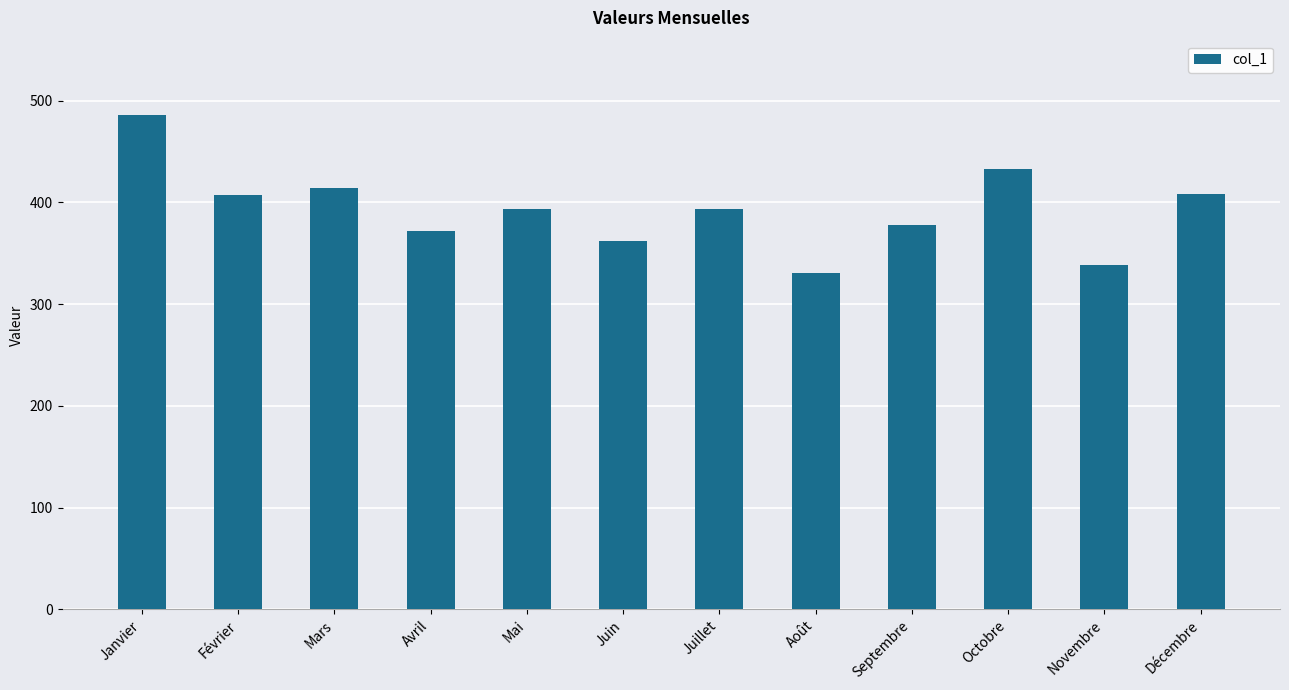

The value at Mars is 414. True or false?

True